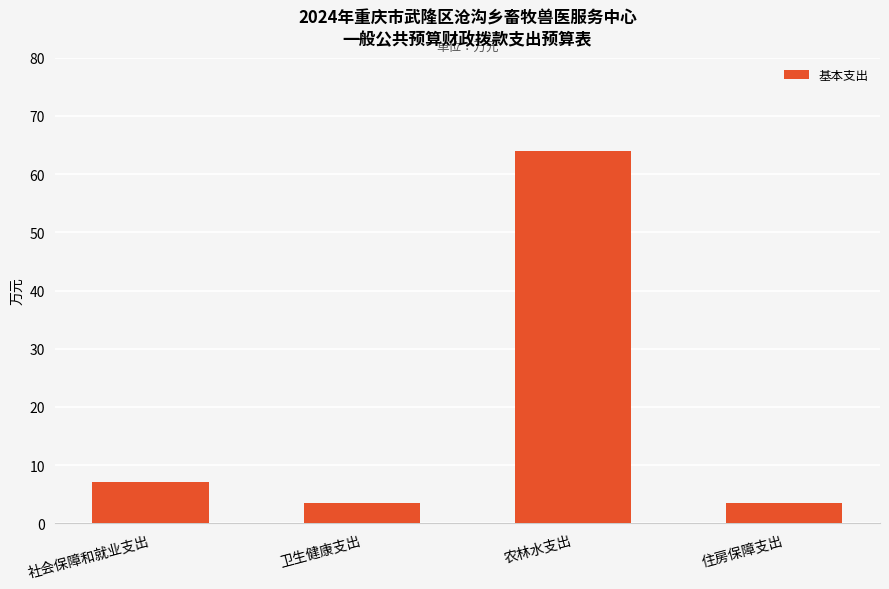

Which label corresponds to the largest value in the chart?

农林水支出